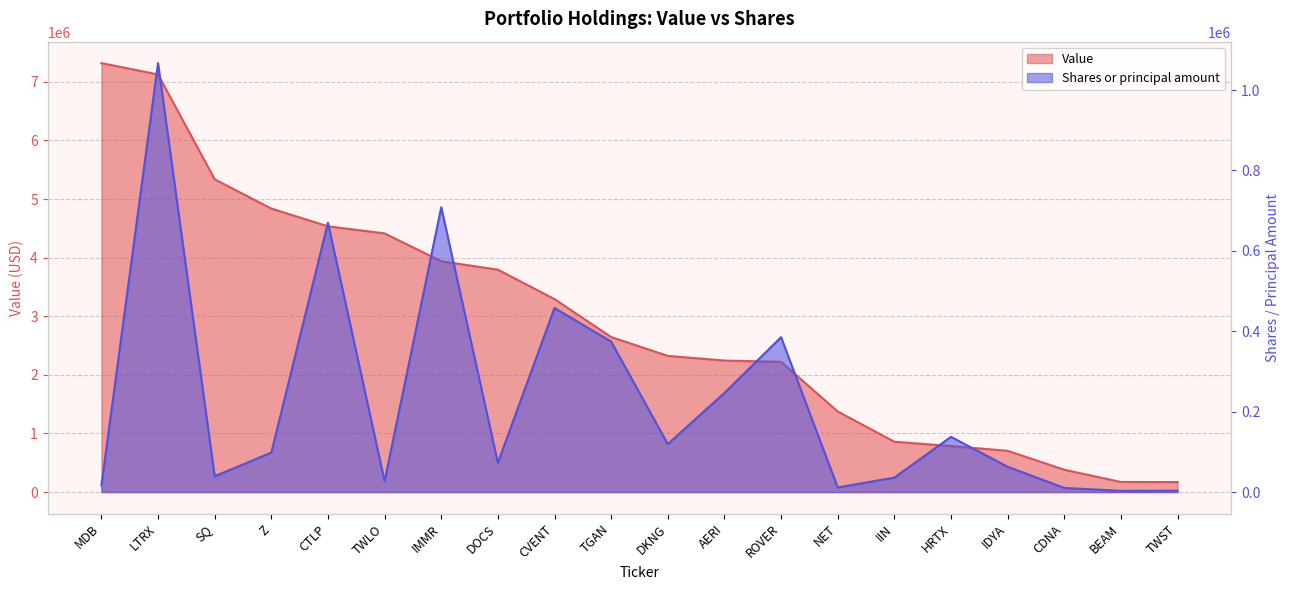

How many categories are shown in the chart?

20